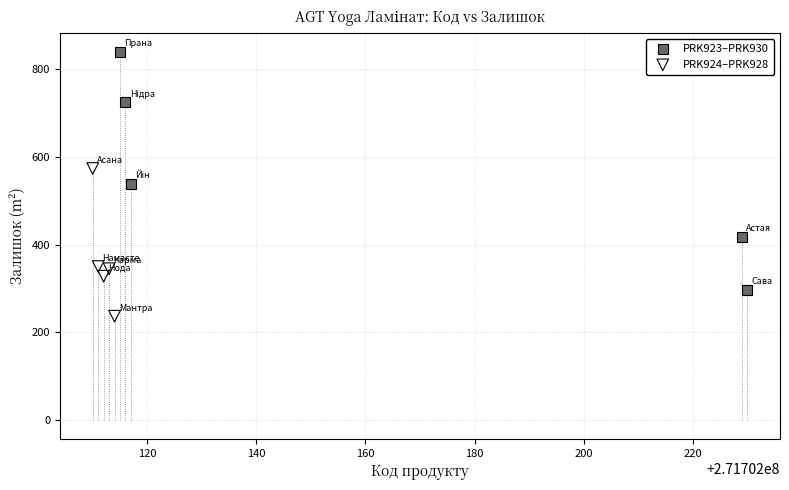

Which series has the largest Y range (max minus min)?

PRK923–PRK930